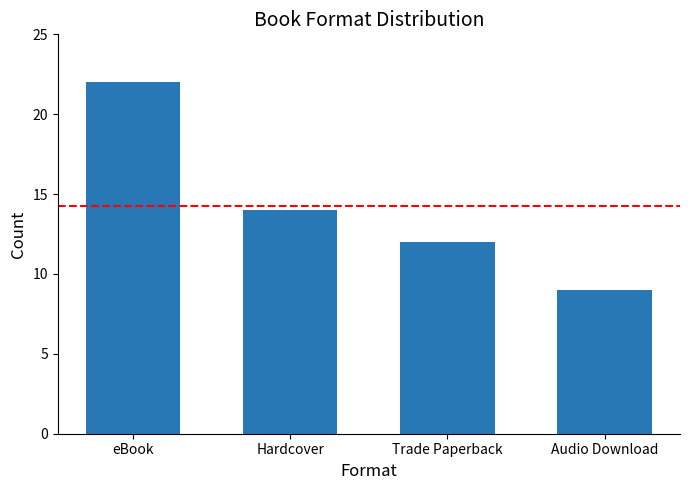

At which label is the value closest to 15?

Hardcover